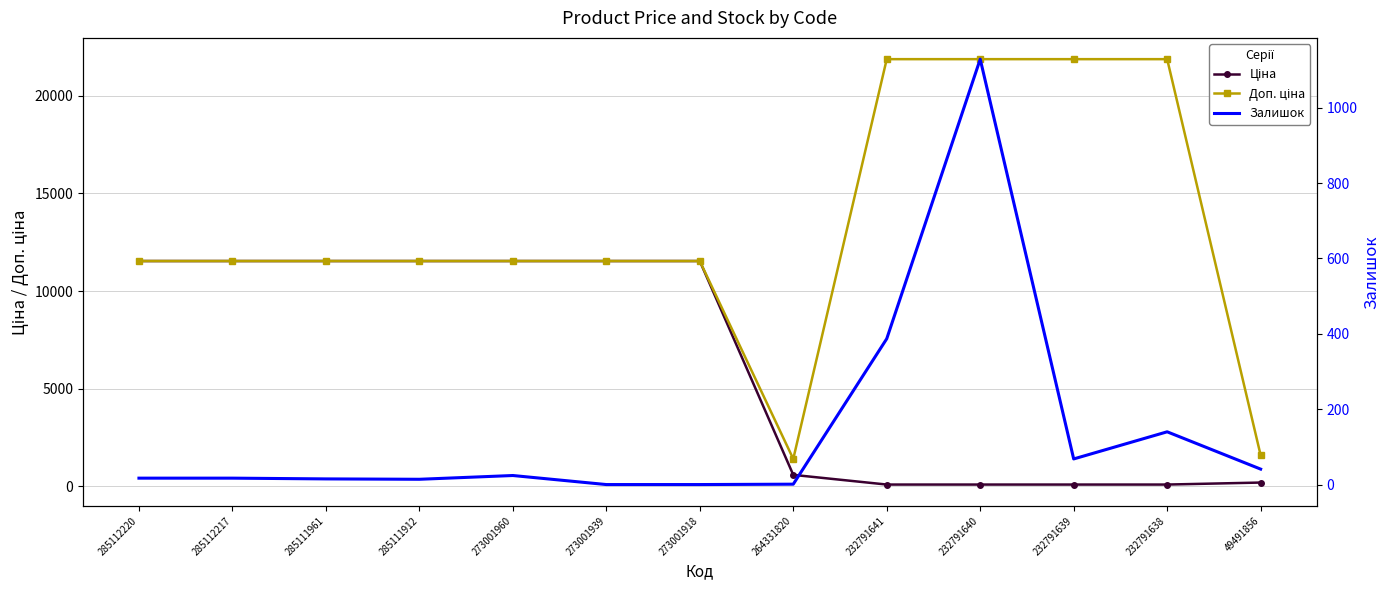

What is the lowest value of the Ціна series?

97.2